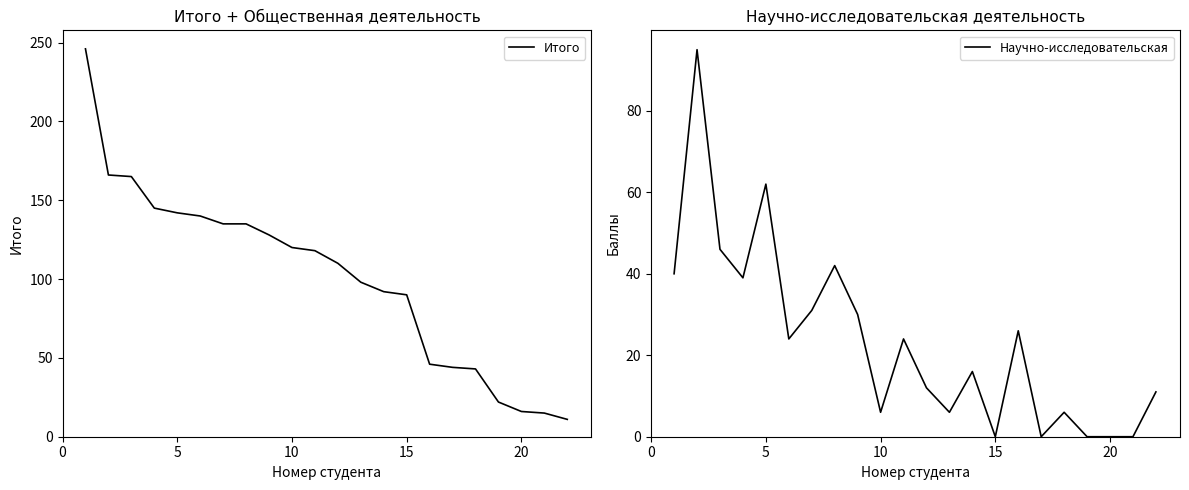

Which series has the largest total across all categories?

Итого